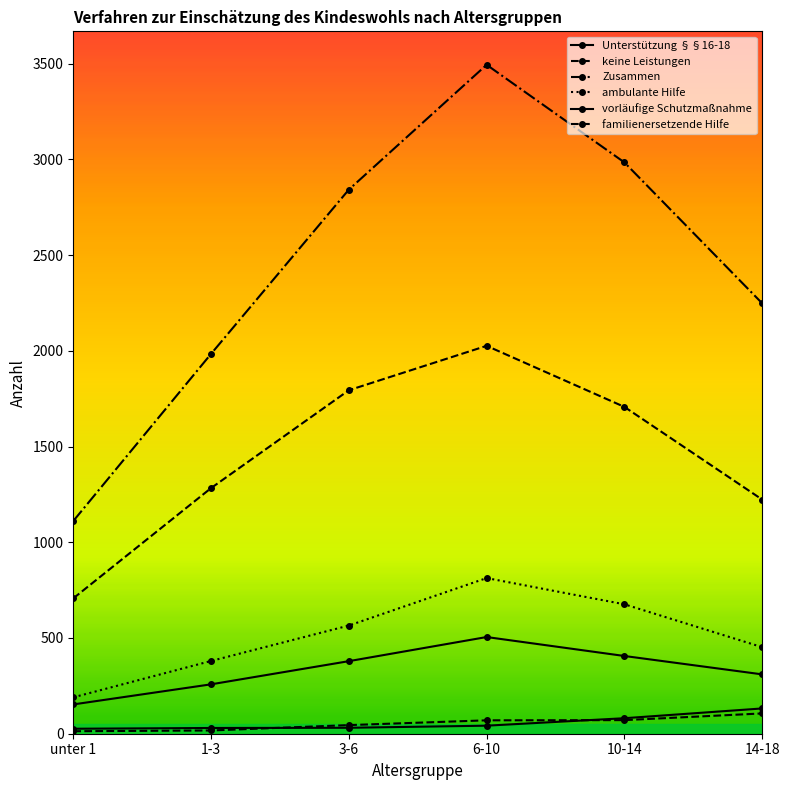

What is the minimum value shown in the chart?

13